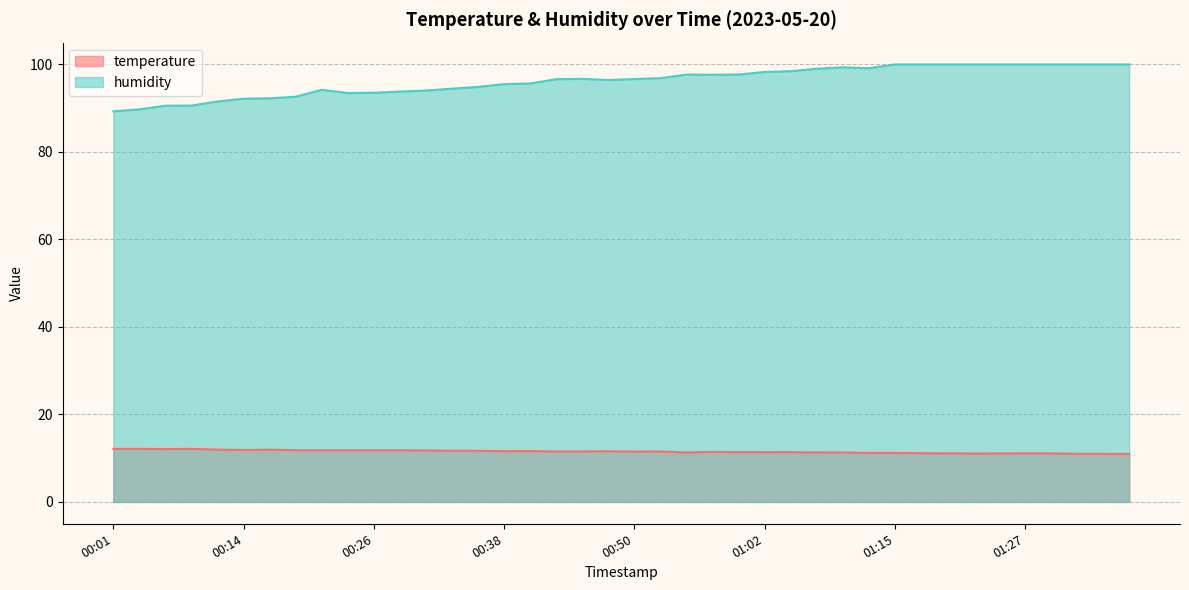

True or false: temperature and humidity intersect in this chart.

False